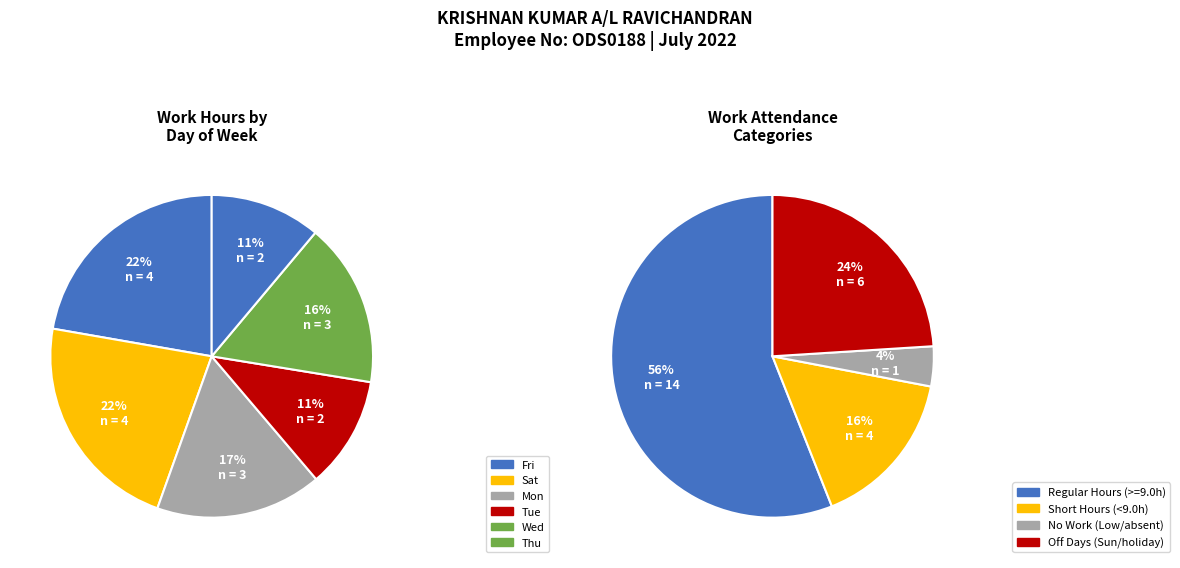

The 1-Fri slice represents 1% of the pie. True or false?

False